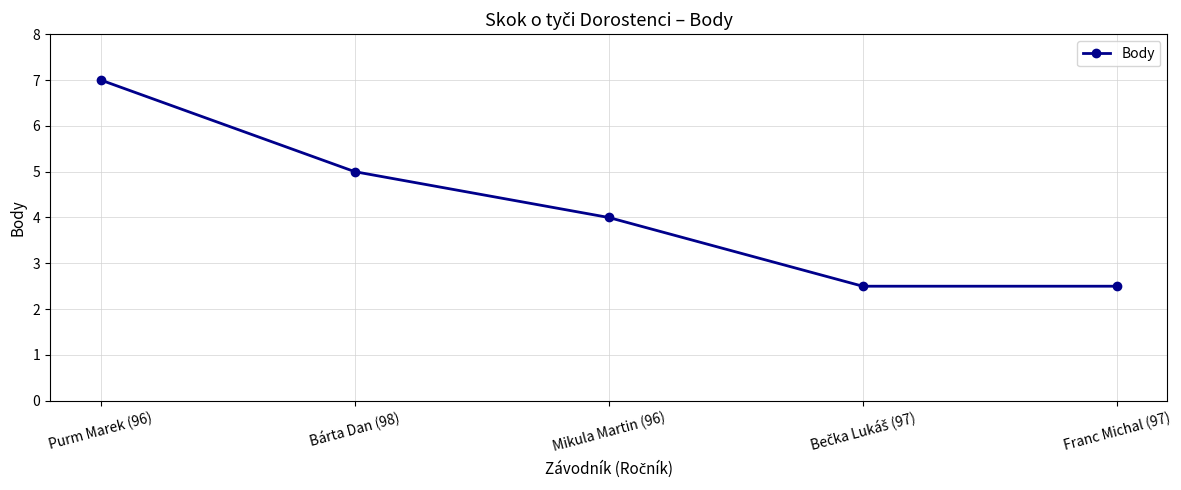

What is the label of the 4th point from the right?

Bárta Dan (98)